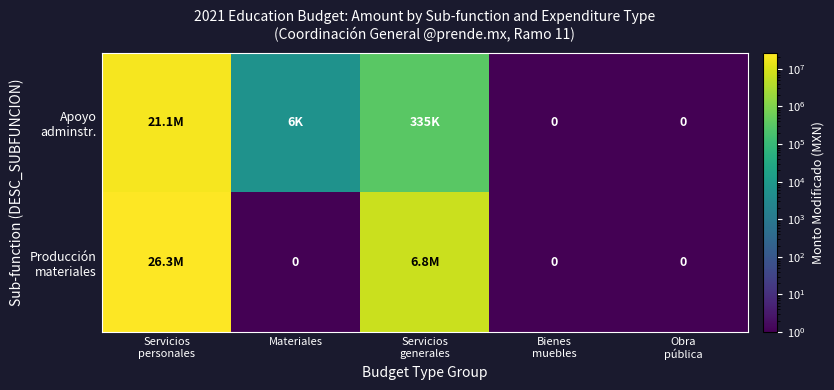

At how many categories does at least one series exceed 3411101?

2